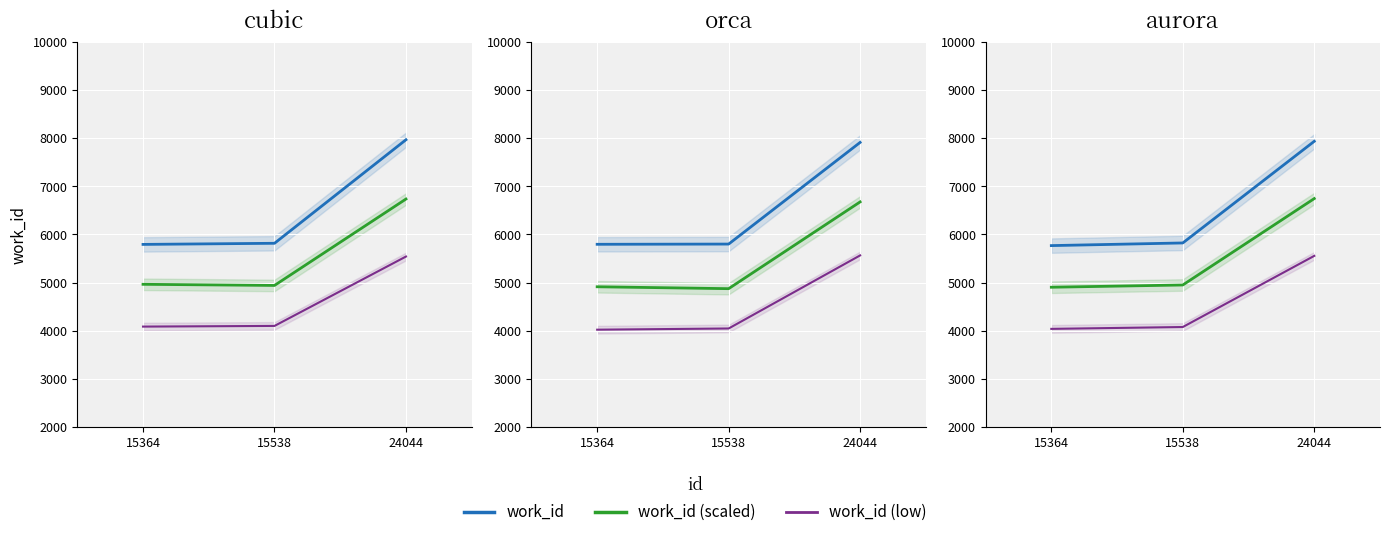

How many lines are shown in the chart?

3